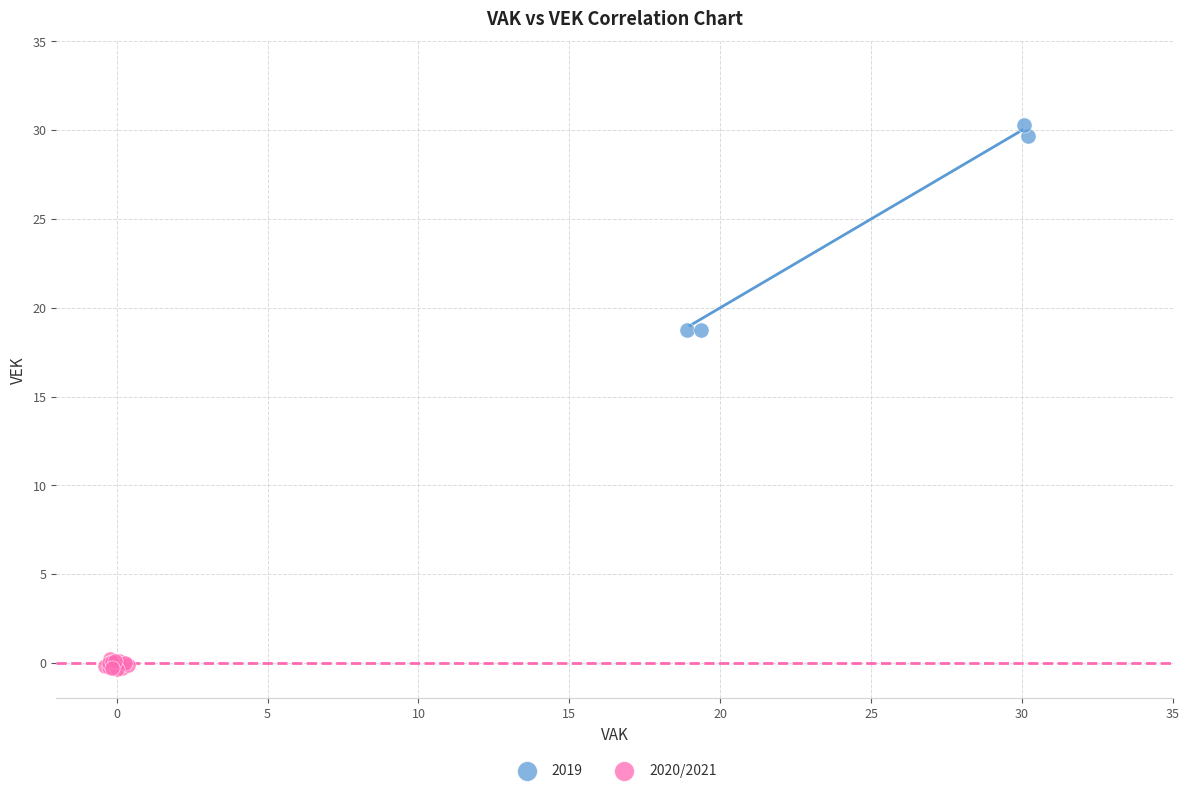

Which series contains the lowest Y value?

2020/2021